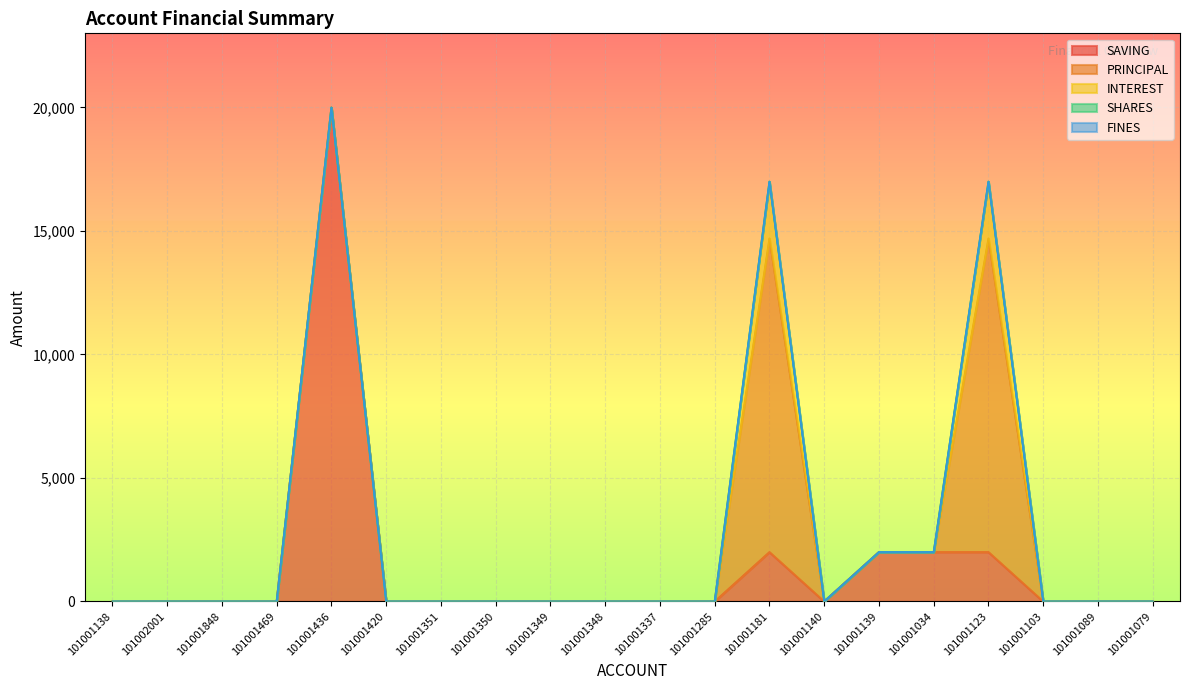

Is it true that INTEREST equals 0 at 101001348?

True